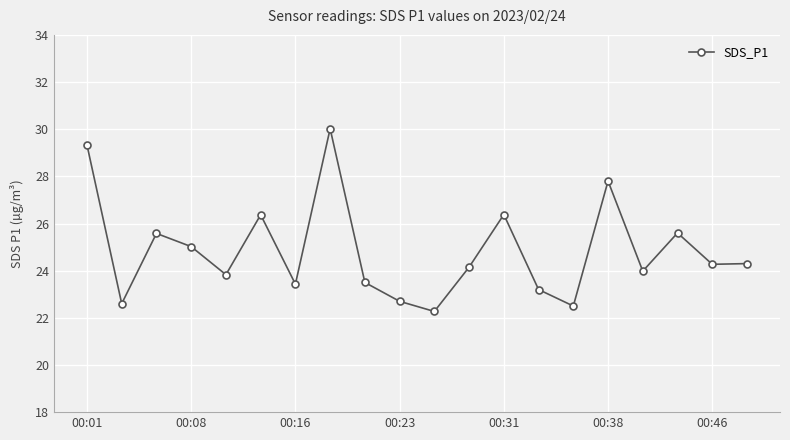

True or false: the data has more than 2 interior local peaks.

True